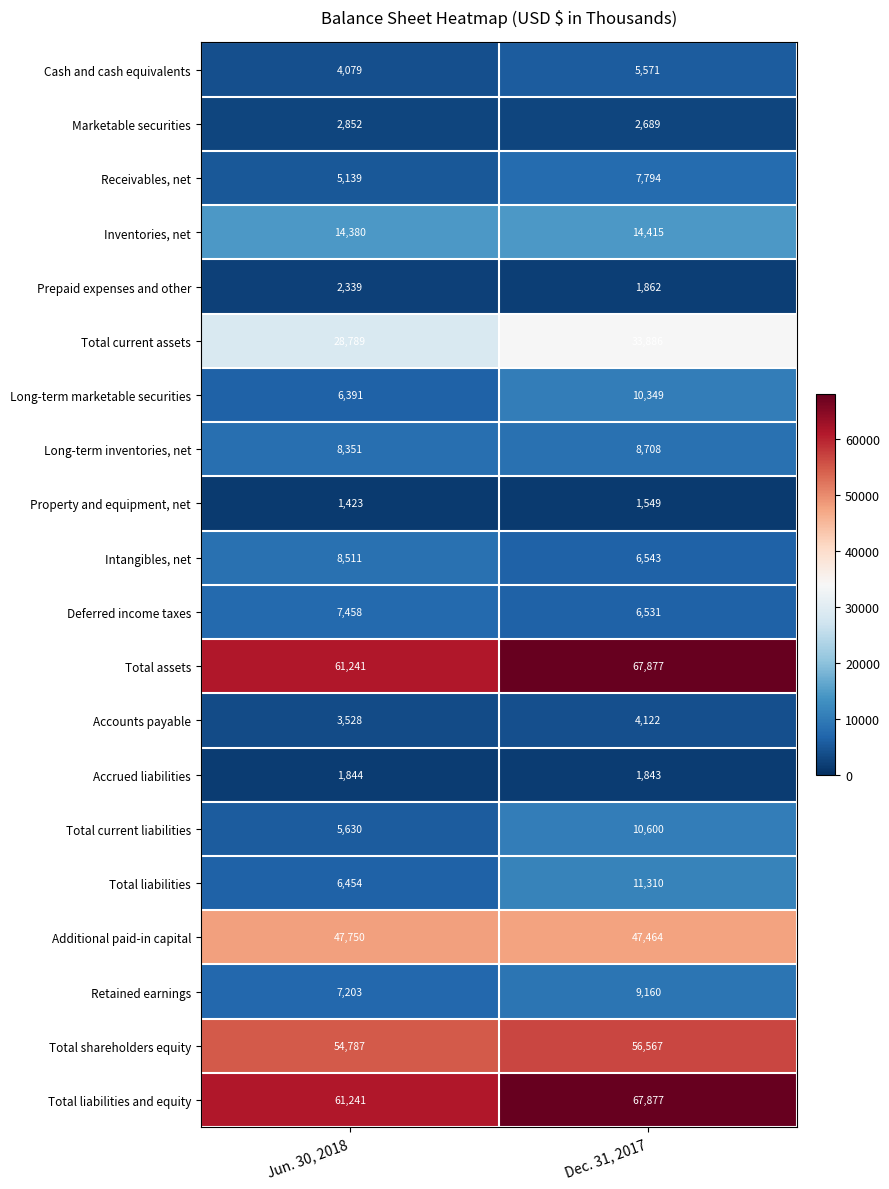

What is the total value across all series at Dec. 31, 2017?

376717